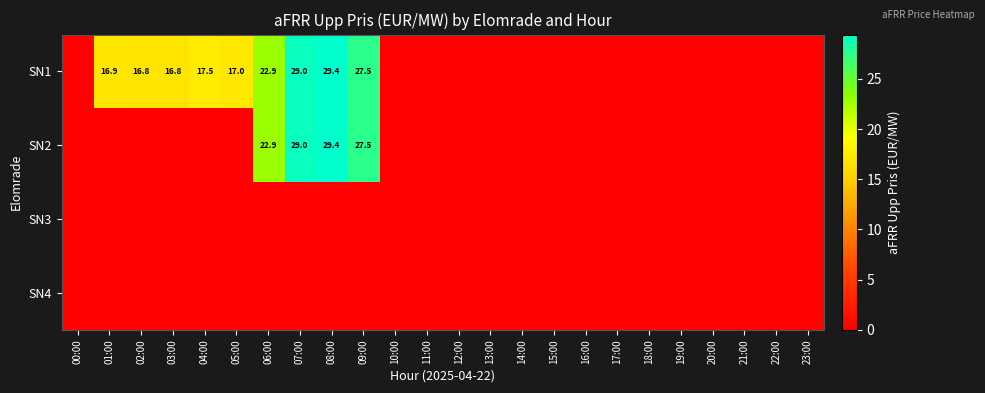

Which category has the lowest value across all series?

00:00